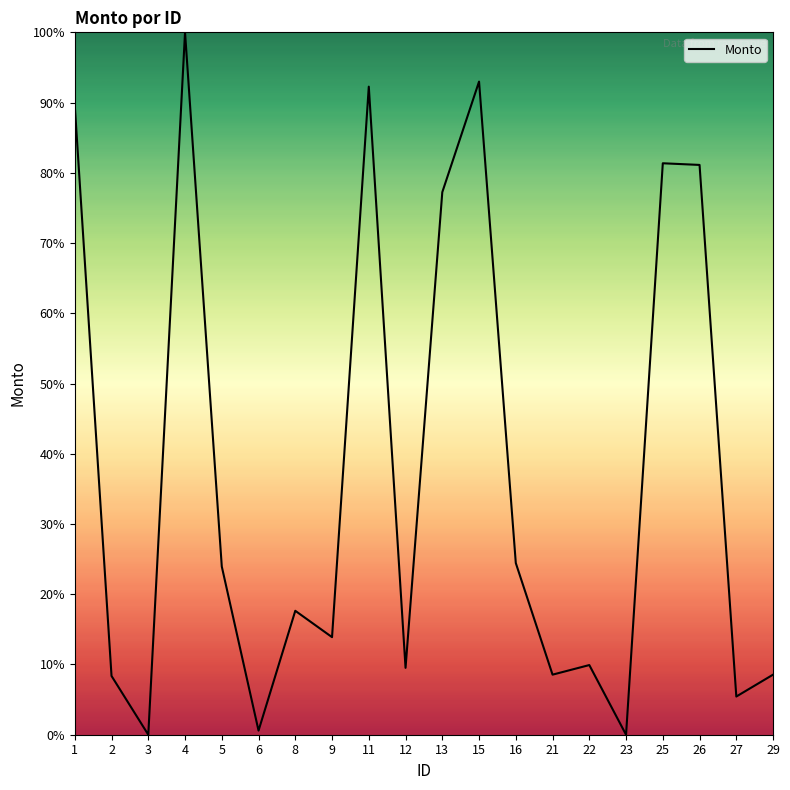

What is the approximate value at 4?

100.0